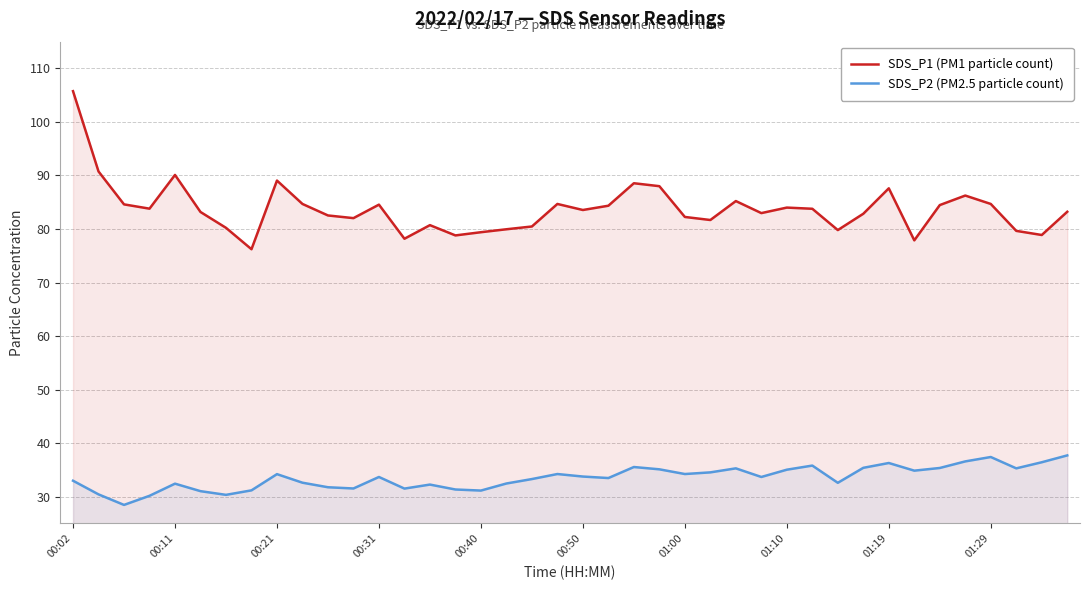

What is the difference between the highest and lowest values at 30?

47.2